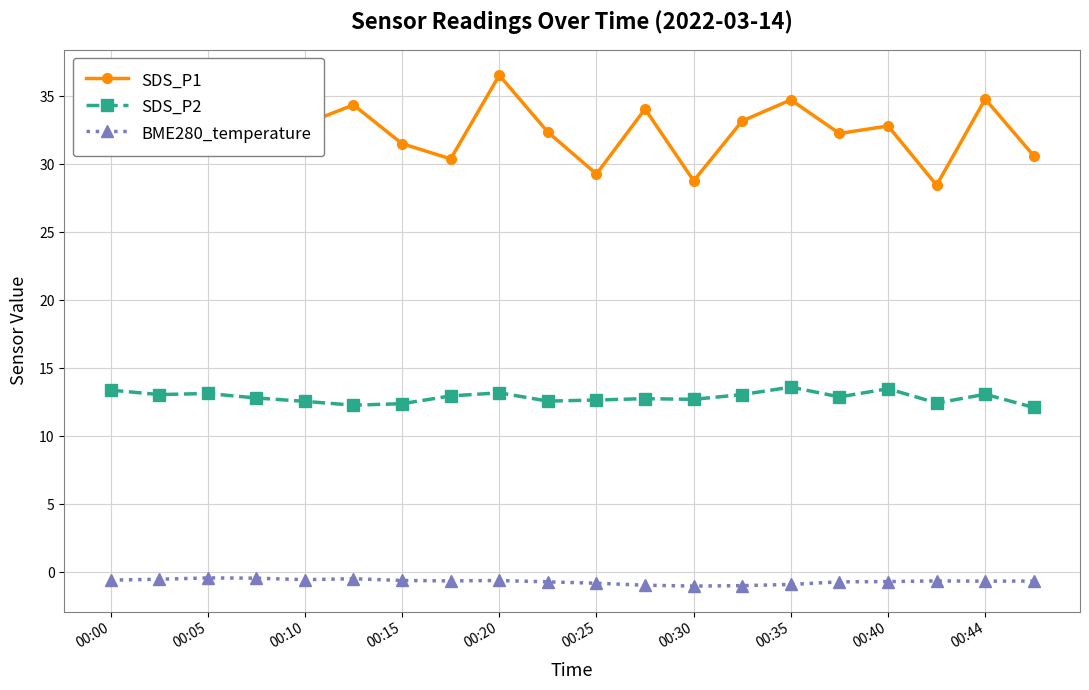

What is the sum of all BME280_temperature values?

-13.8